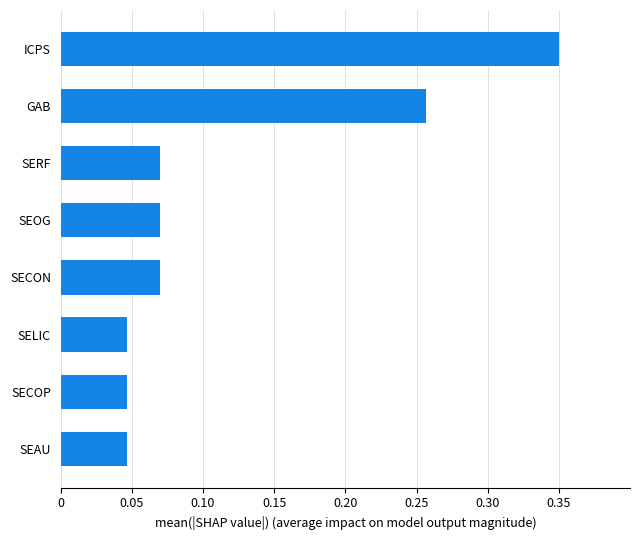

Between SELIC and ICPS, which is larger?

ICPS